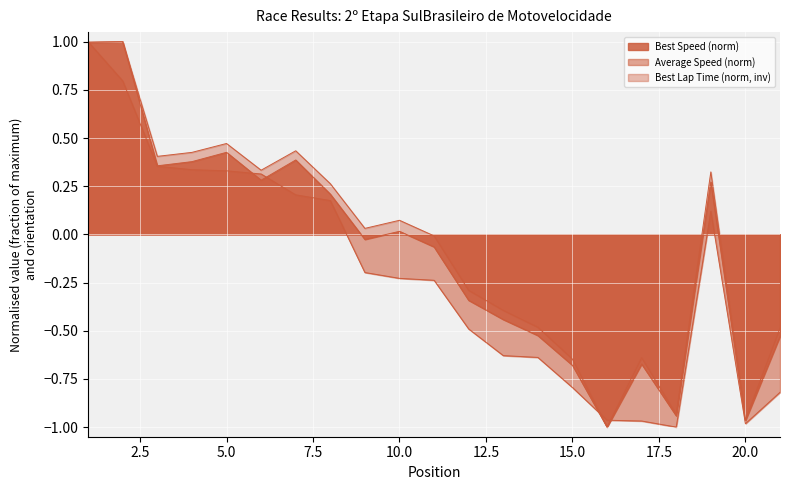

Does the chart display data point markers on the line(s)?

No